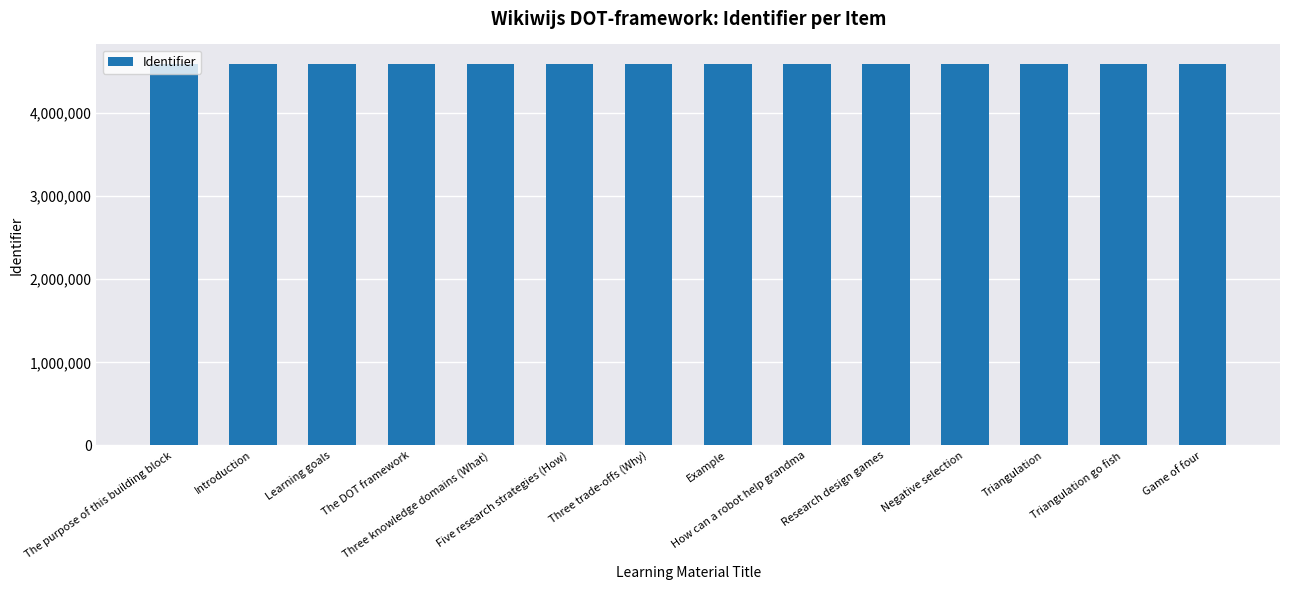

What is the change in value from Three knowledge domains (What) to Five research strategies (How)?

+2